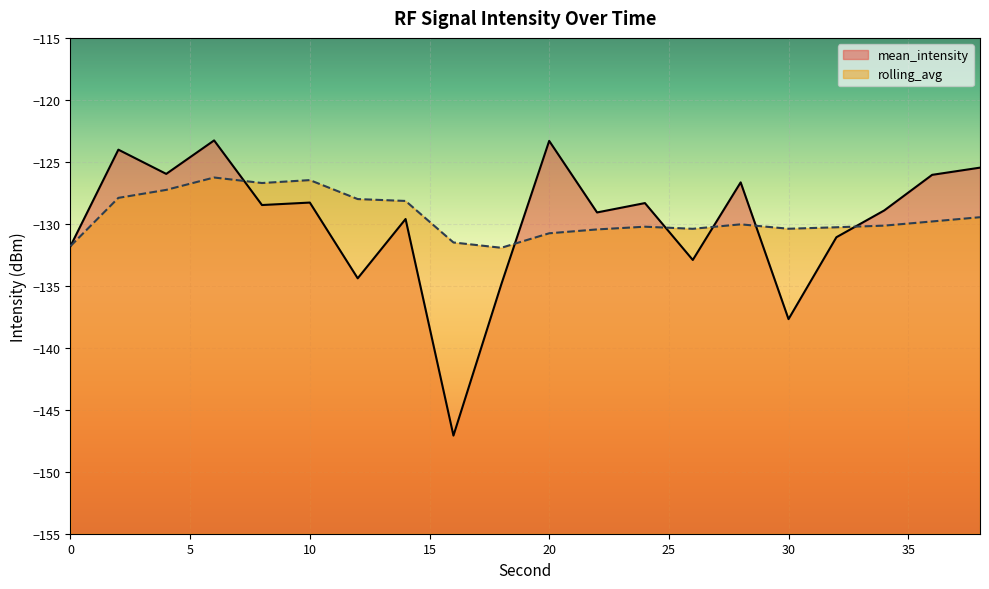

Which category has the lowest value across all series?

16